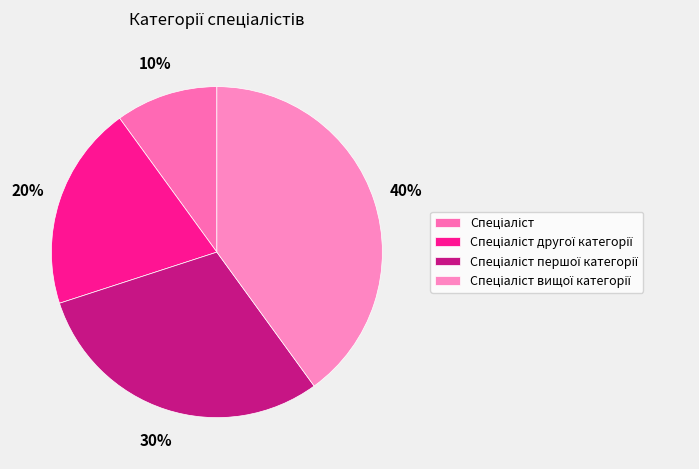

How many segments does this pie chart have?

4